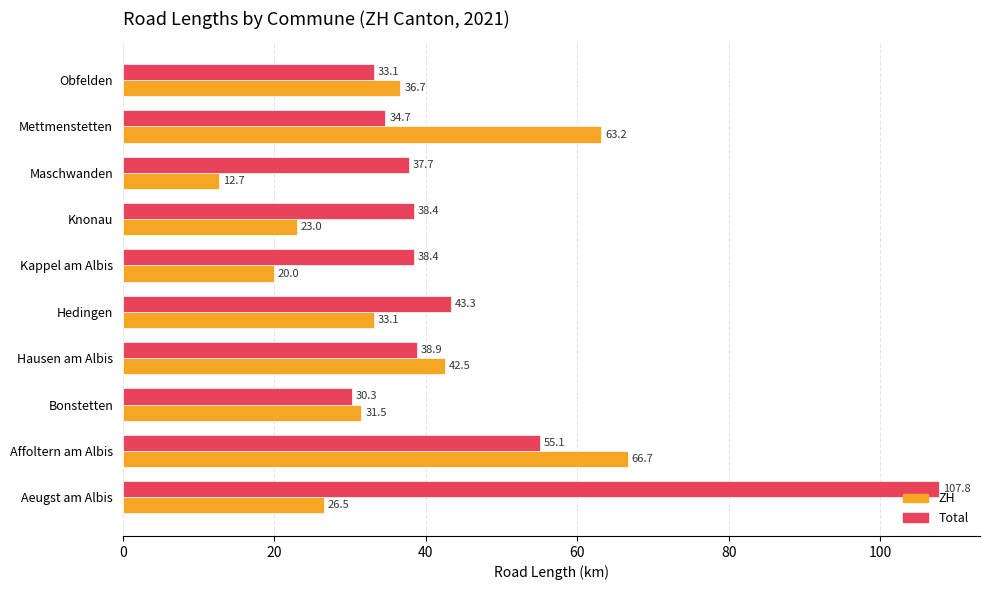

At how many categories does at least one series exceed 13?

10